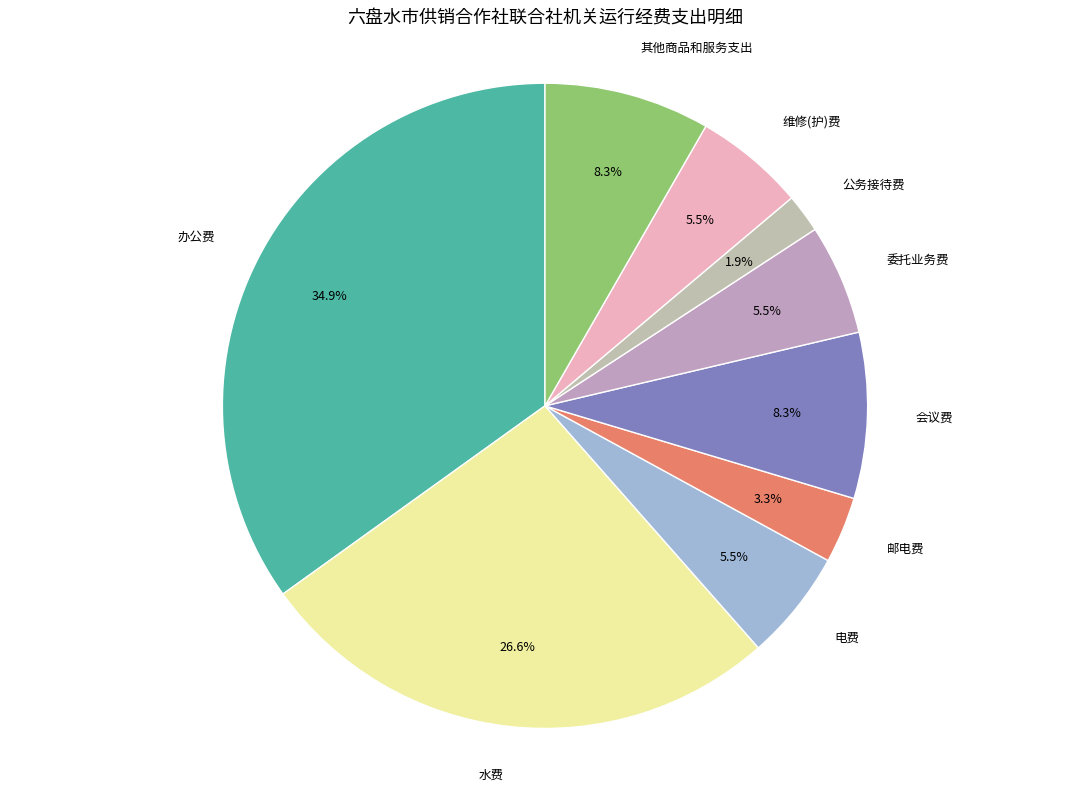

Combined, do 委托业务费 and 公务接待费 account for over 50%?

No